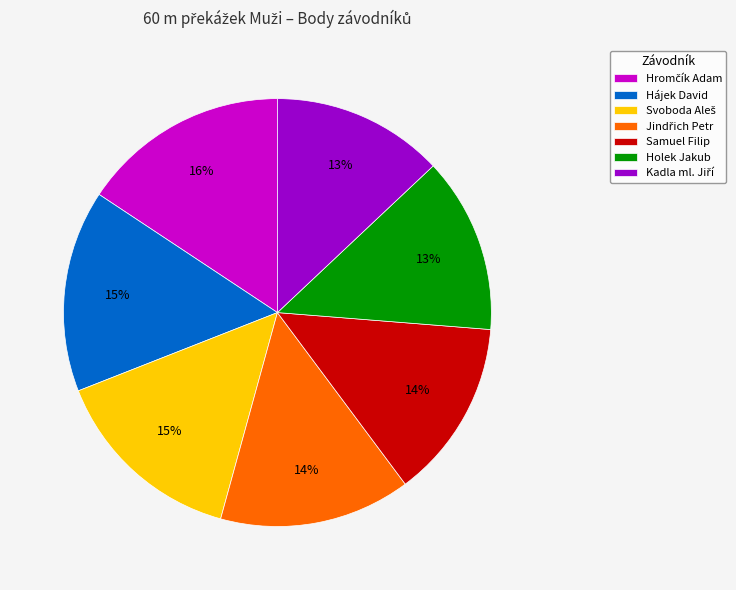

Is there a majority slice in this chart?

No